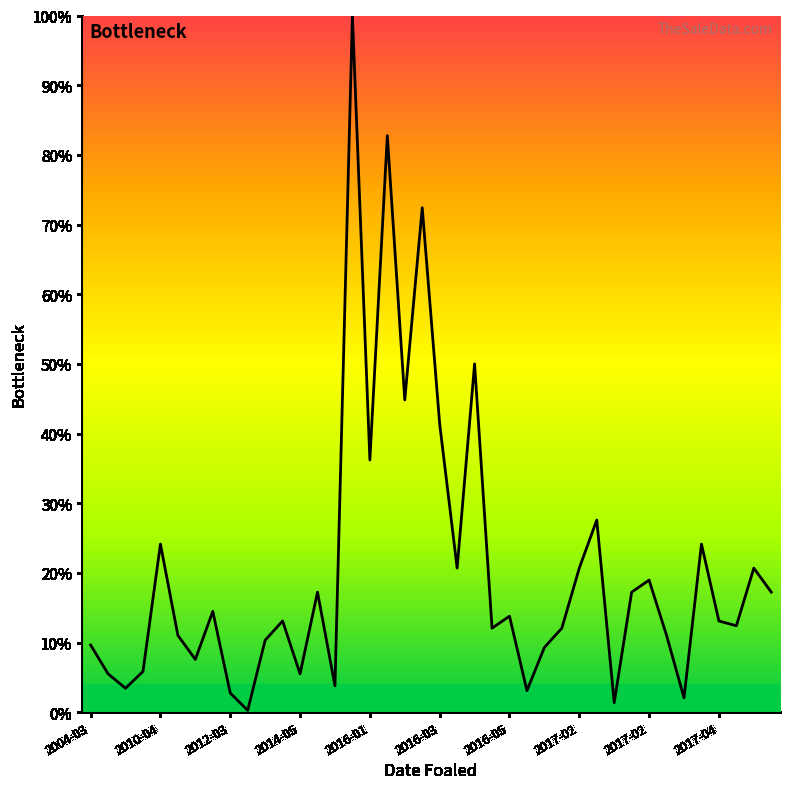

What is the difference between the maximum and minimum values?

99.7